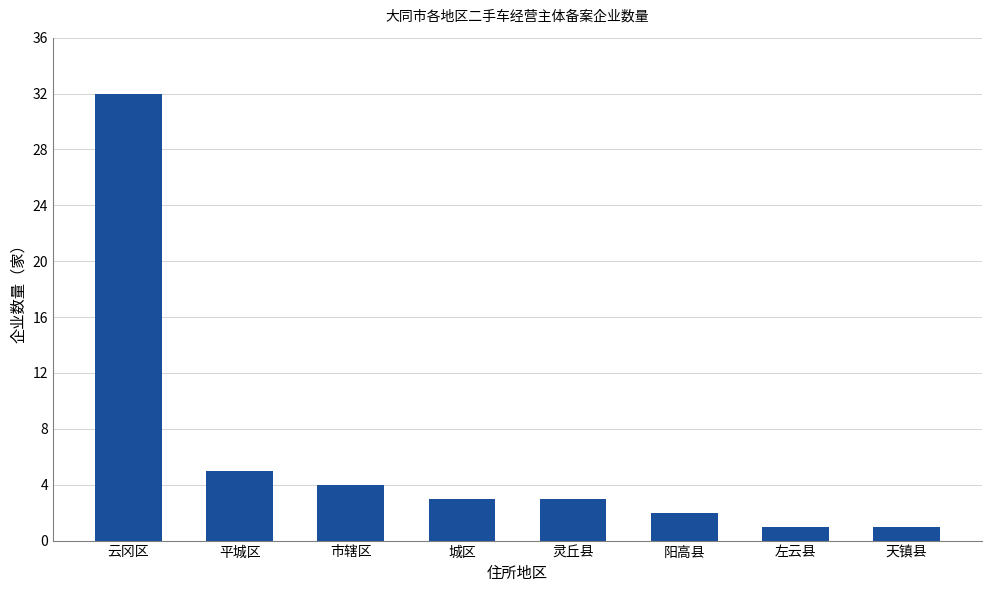

How many series are shown in this chart?

1